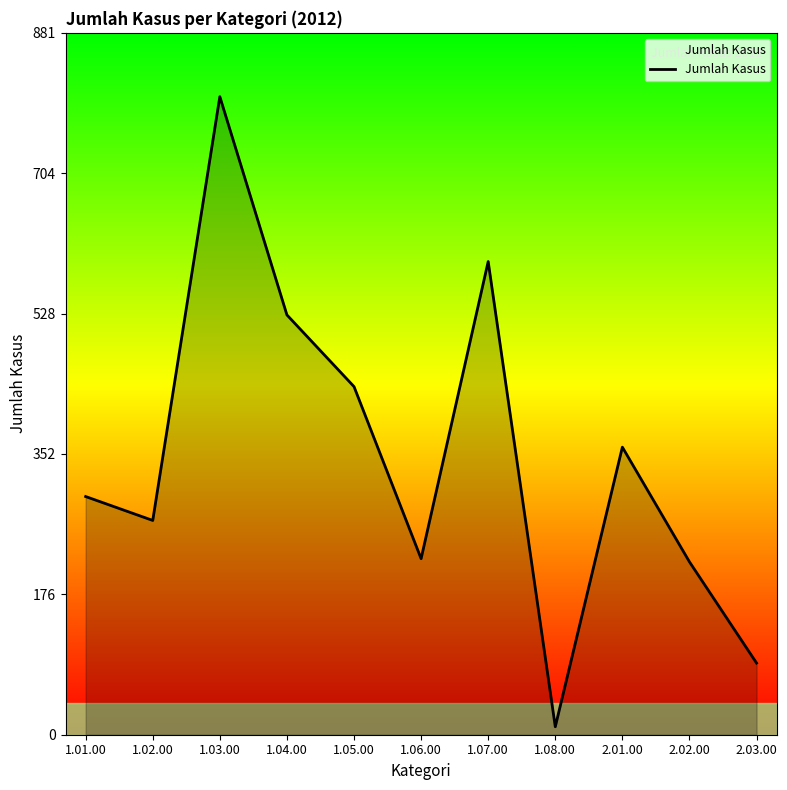

True or false: there are more than 2 points higher than both neighbors.

True